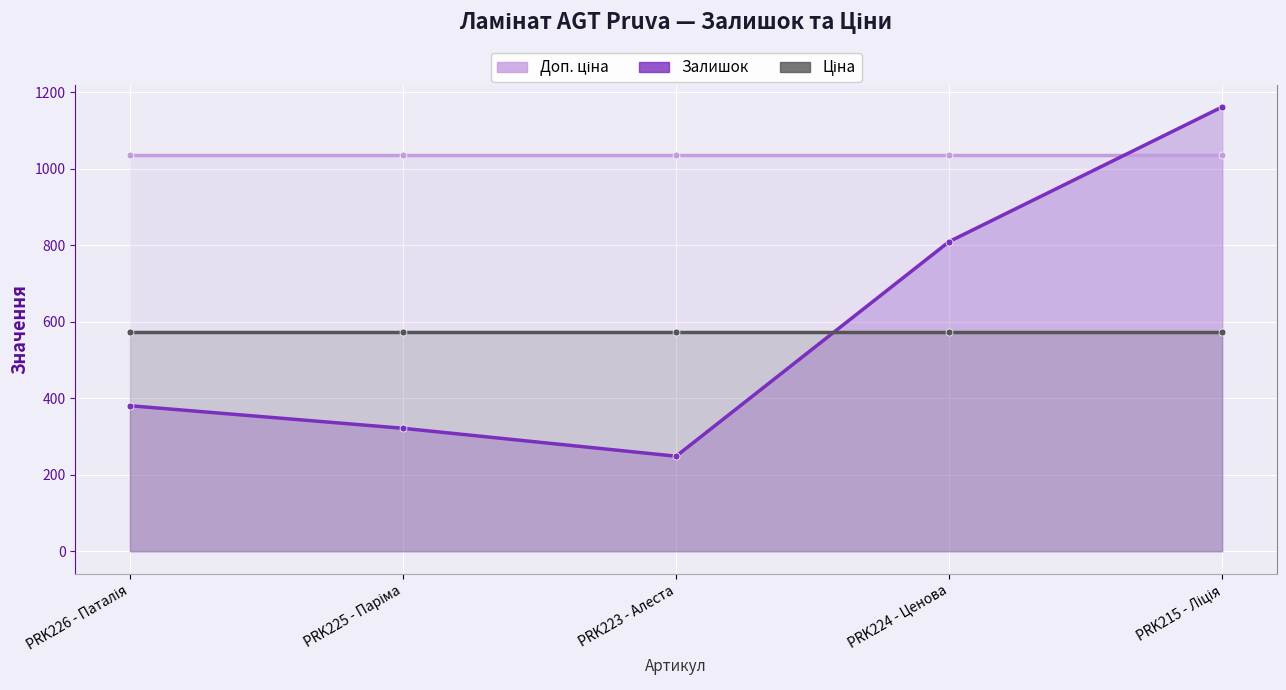

The value of Доп. ціна at PRK215 - Ліція is 1852.6. True or false?

False